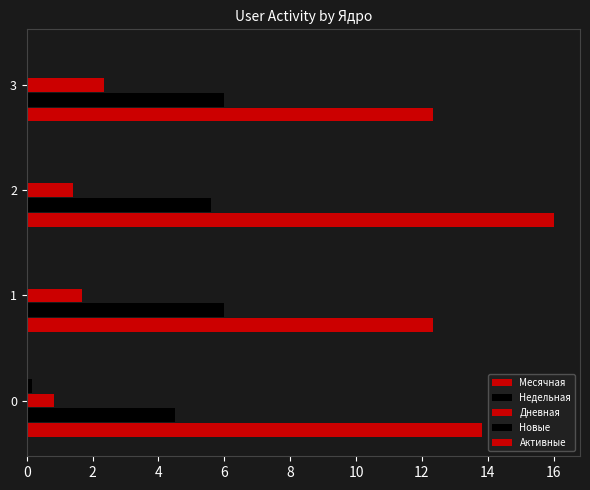

How many series are shown in this chart?

4